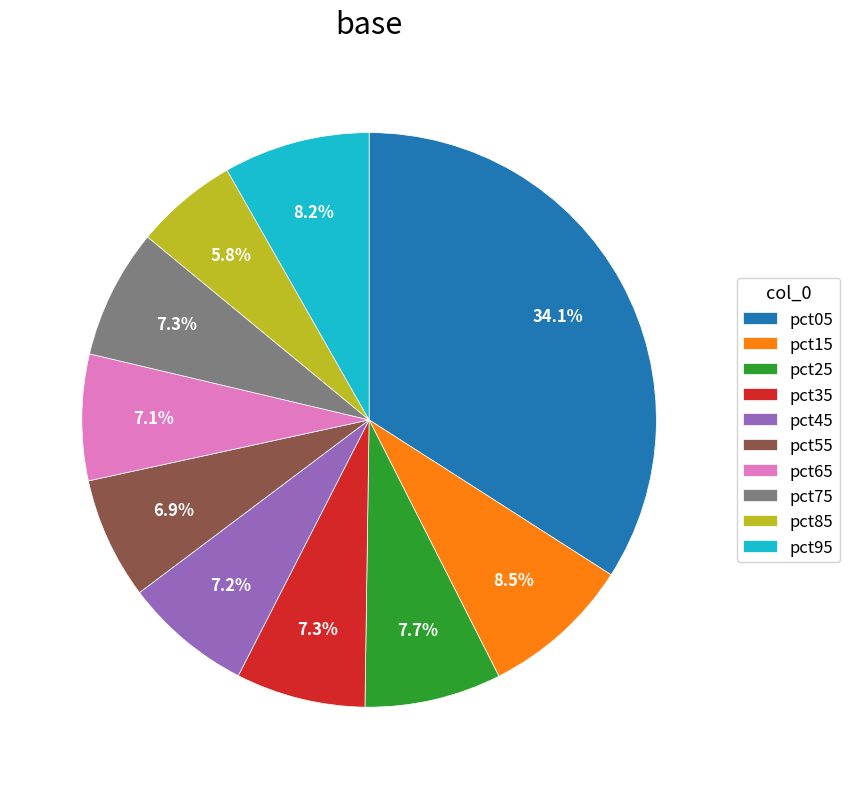

Is there a majority slice in this chart?

No